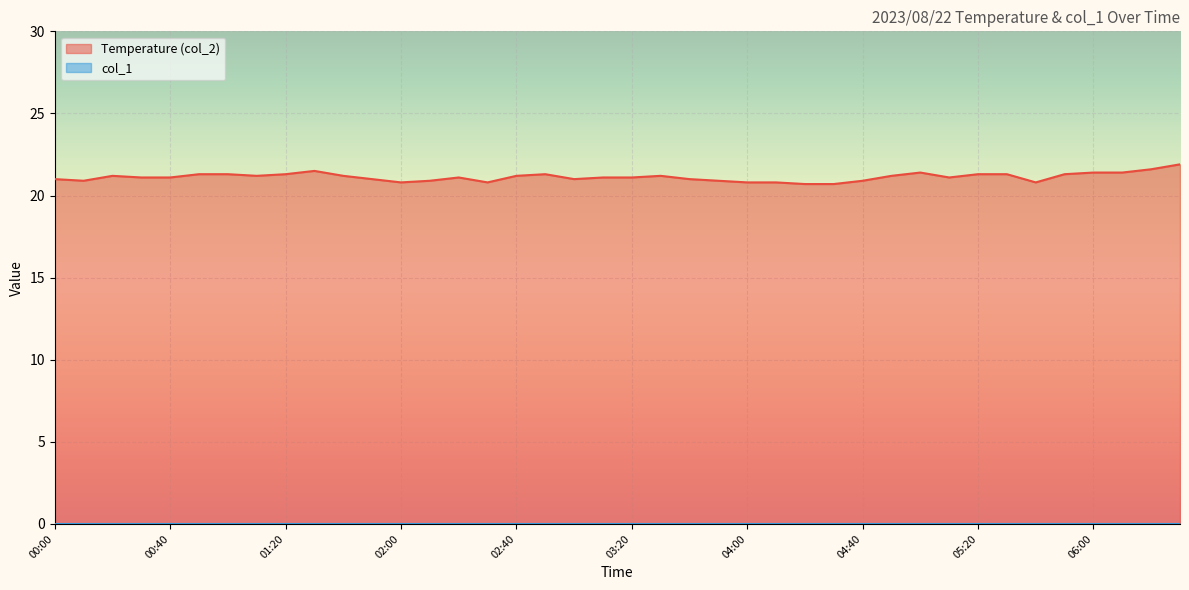

What is the average value?

21.1